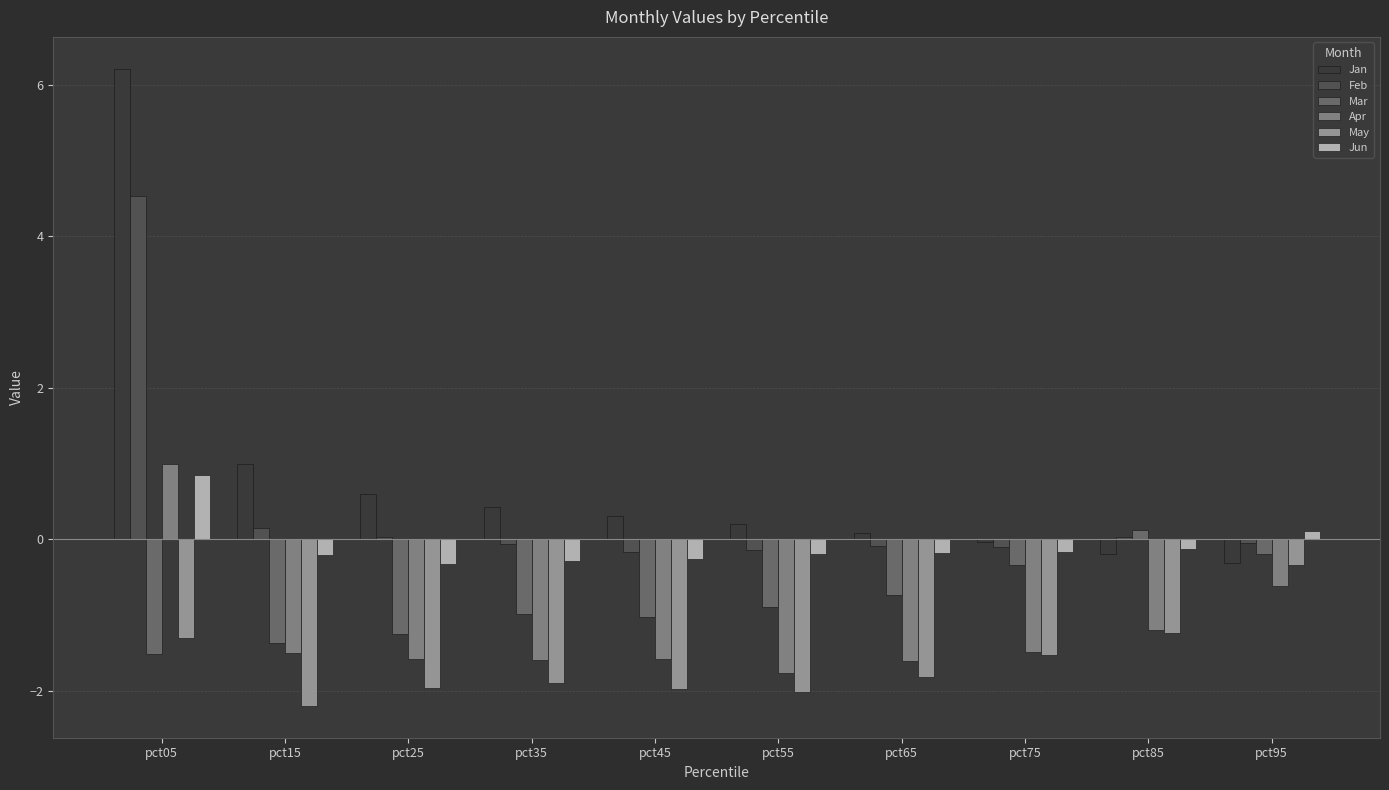

How many data points in Mar are above 0?

1